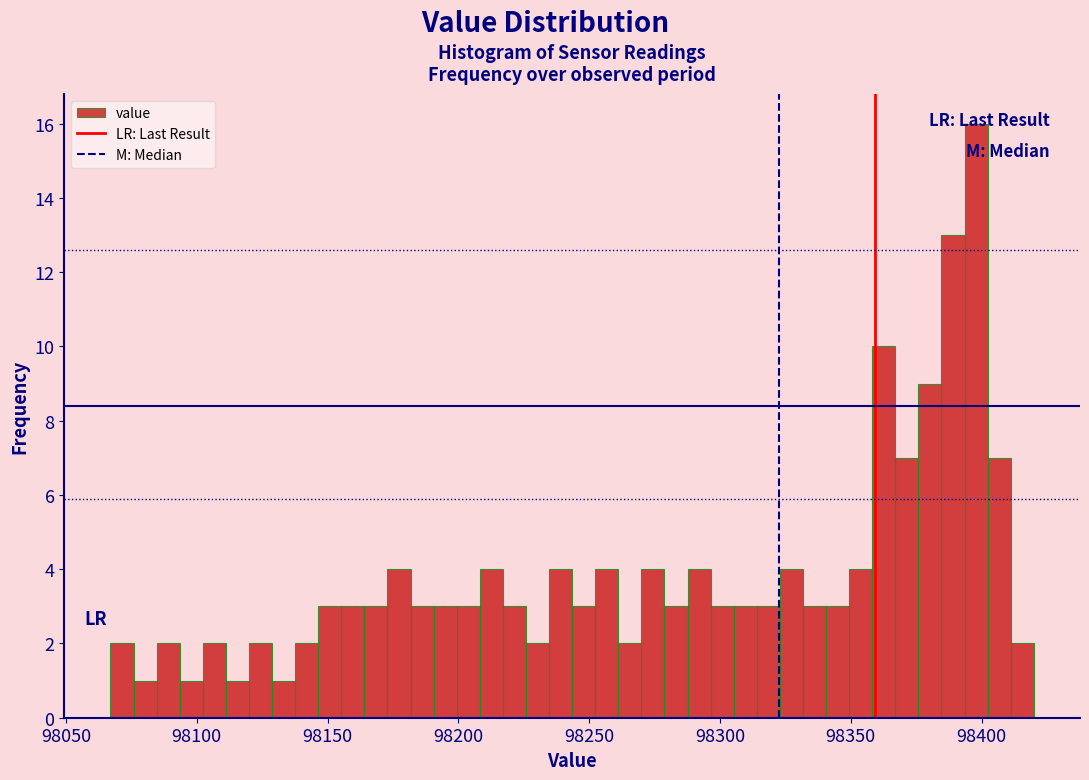

Around what value on the x-axis is the tallest bar? Give the approximate position of its centre, as read against the axis.

98400